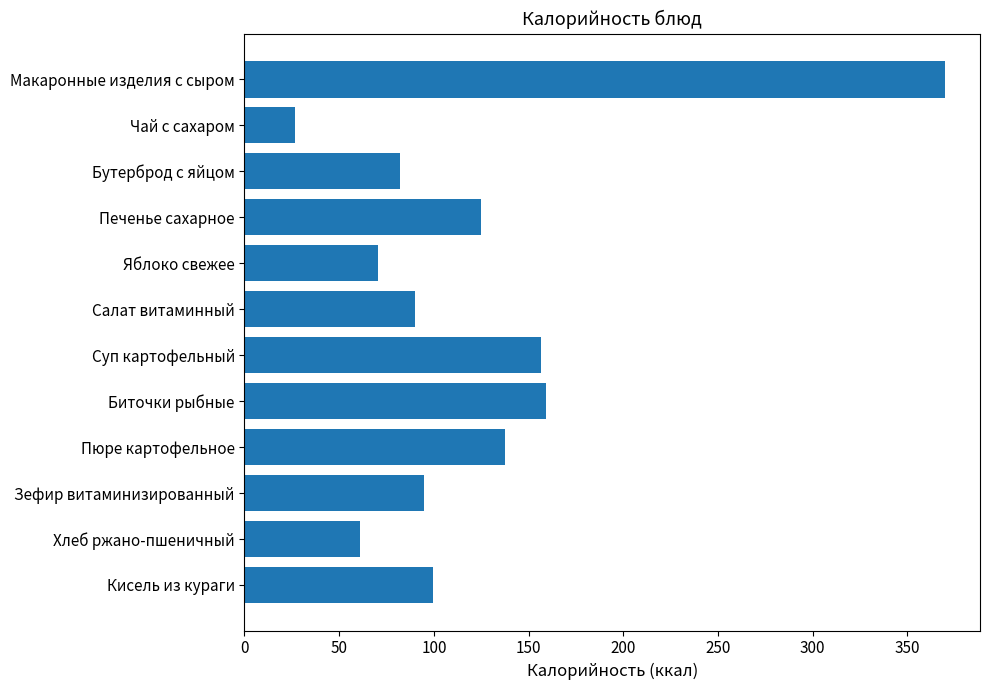

Between Макаронные изделия с сыром and Зефир витаминизированный, which is larger?

Макаронные изделия с сыром